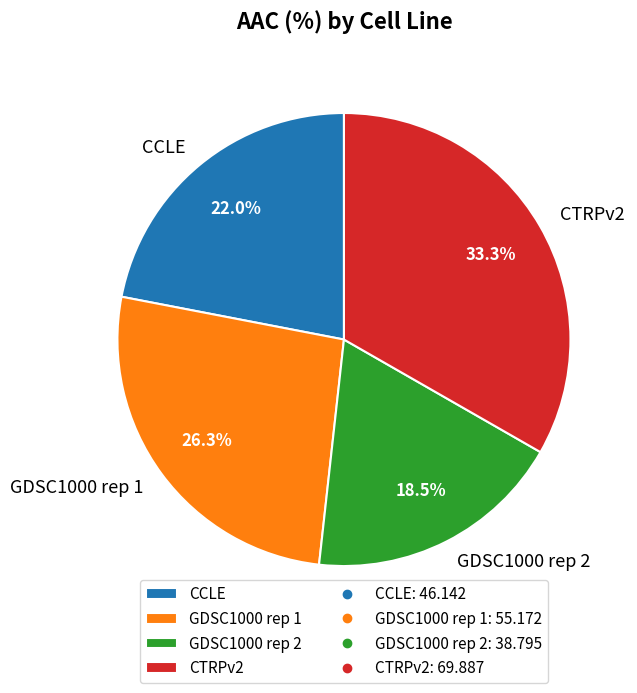

How many slices are in this pie chart?

4